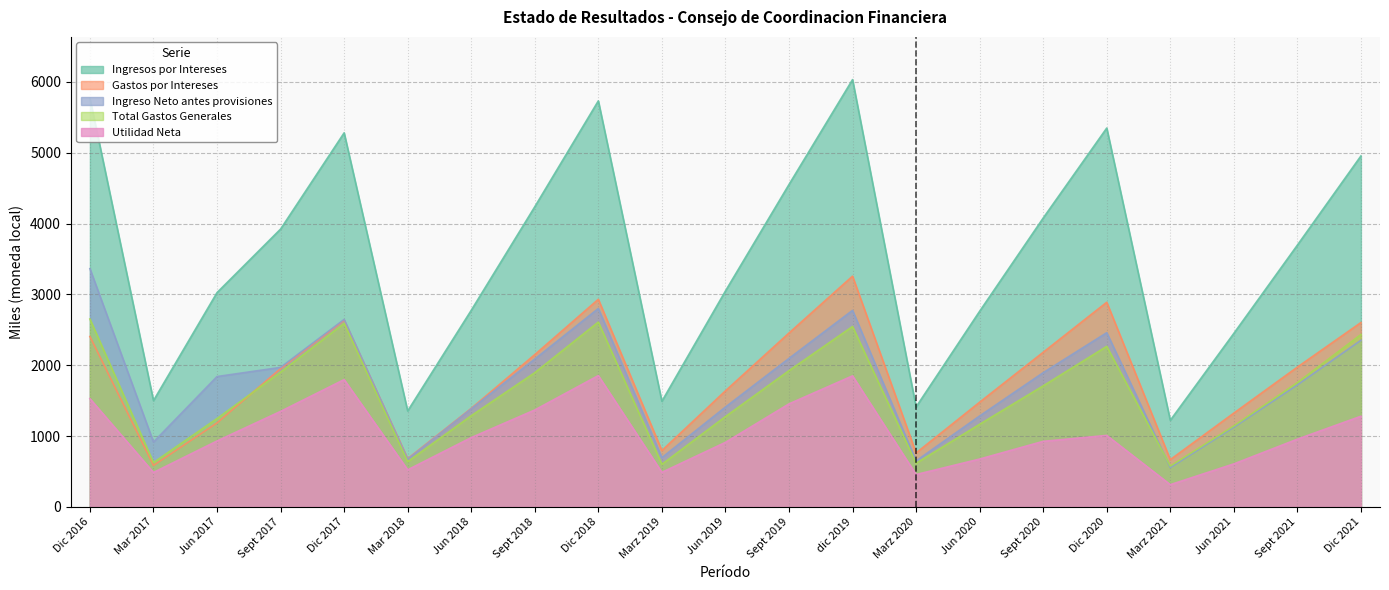

What is the value of the Utilidad Neta point at the 11th from the left?

911.0